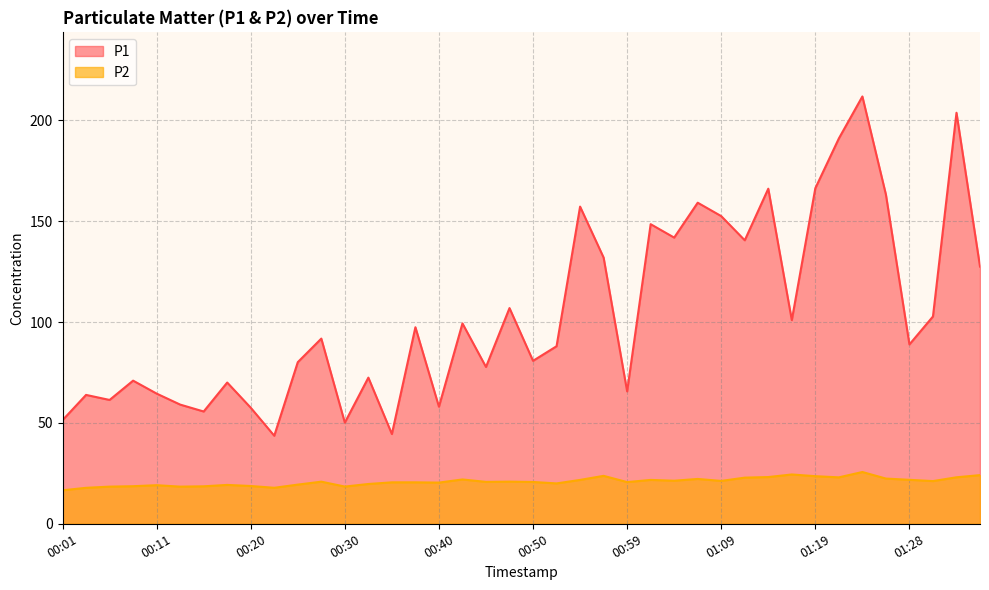

Reading left to right, extract all data points from this chart.

P1: 51.4	63.9	61.4	71.0	64.5	59.1	55.7	70.0	57.5	43.6	80.1	91.8	50.1	72.5	44.5	97.5	58.0	99.3	77.8	107.0	80.8	88.0	157.3	132.0	65.7	148.6	141.9	159.2	152.6	140.6	166.2	101.0	166.4	191.1	211.9	163.2	88.9	102.8	203.8	127.5
P2: 16.6	17.8	18.4	18.6	19.1	18.4	18.6	19.3	18.7	17.9	19.4	20.9	18.4	19.7	20.6	20.6	20.4	22.0	20.8	20.9	20.7	20.0	21.8	23.8	20.7	21.8	21.4	22.2	21.2	22.9	23.2	24.4	23.6	23.0	25.7	22.4	21.8	21.2	23.1	24.1